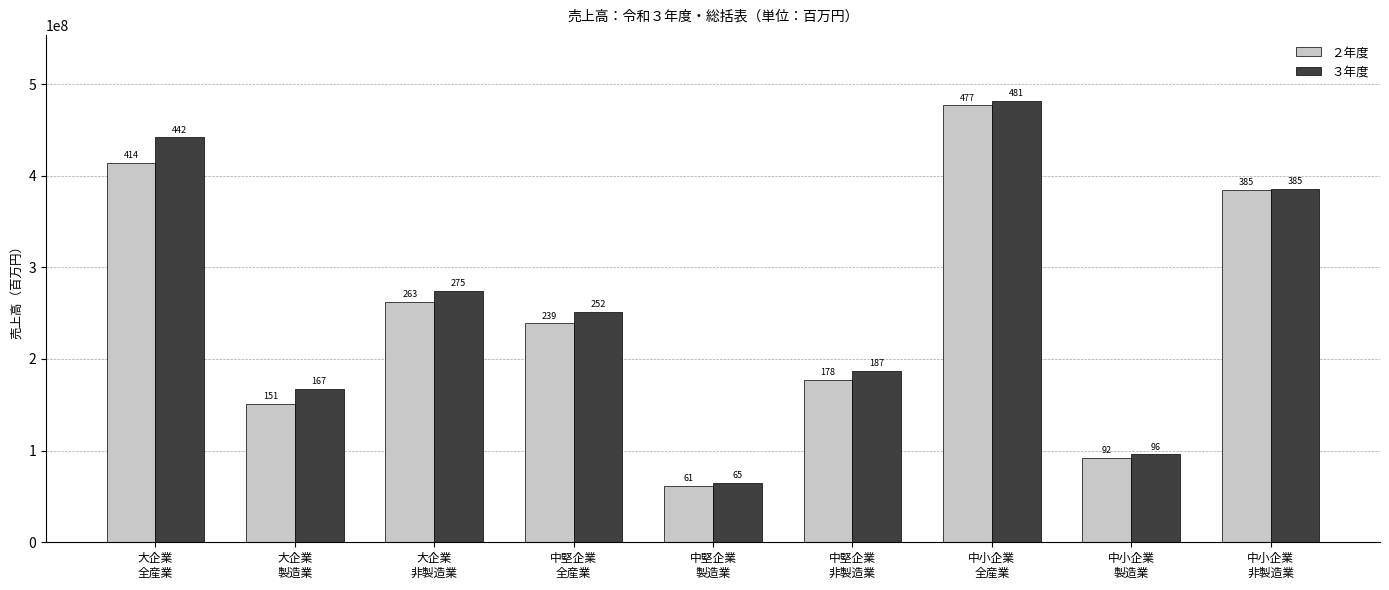

The value of ３年度 at 中小企業
全産業 is 481401317. True or false?

True